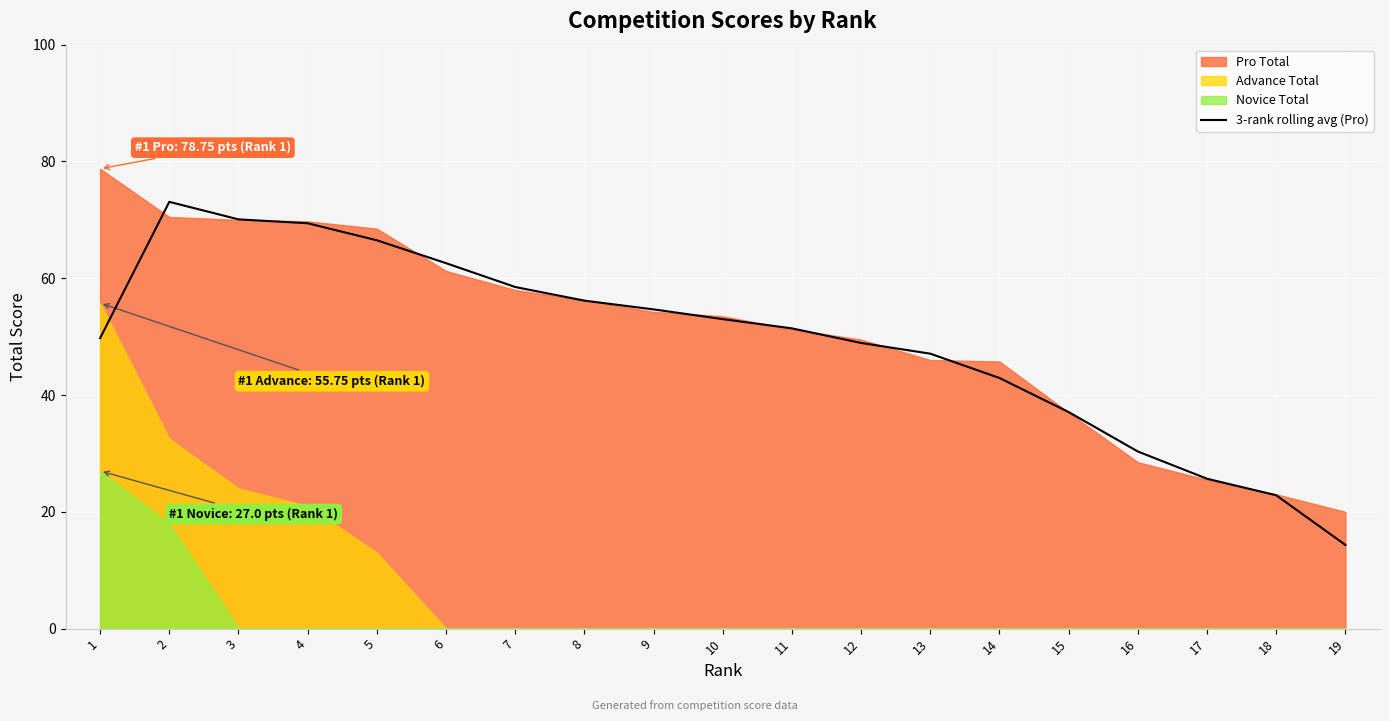

Which category has the lowest value across all series?

19